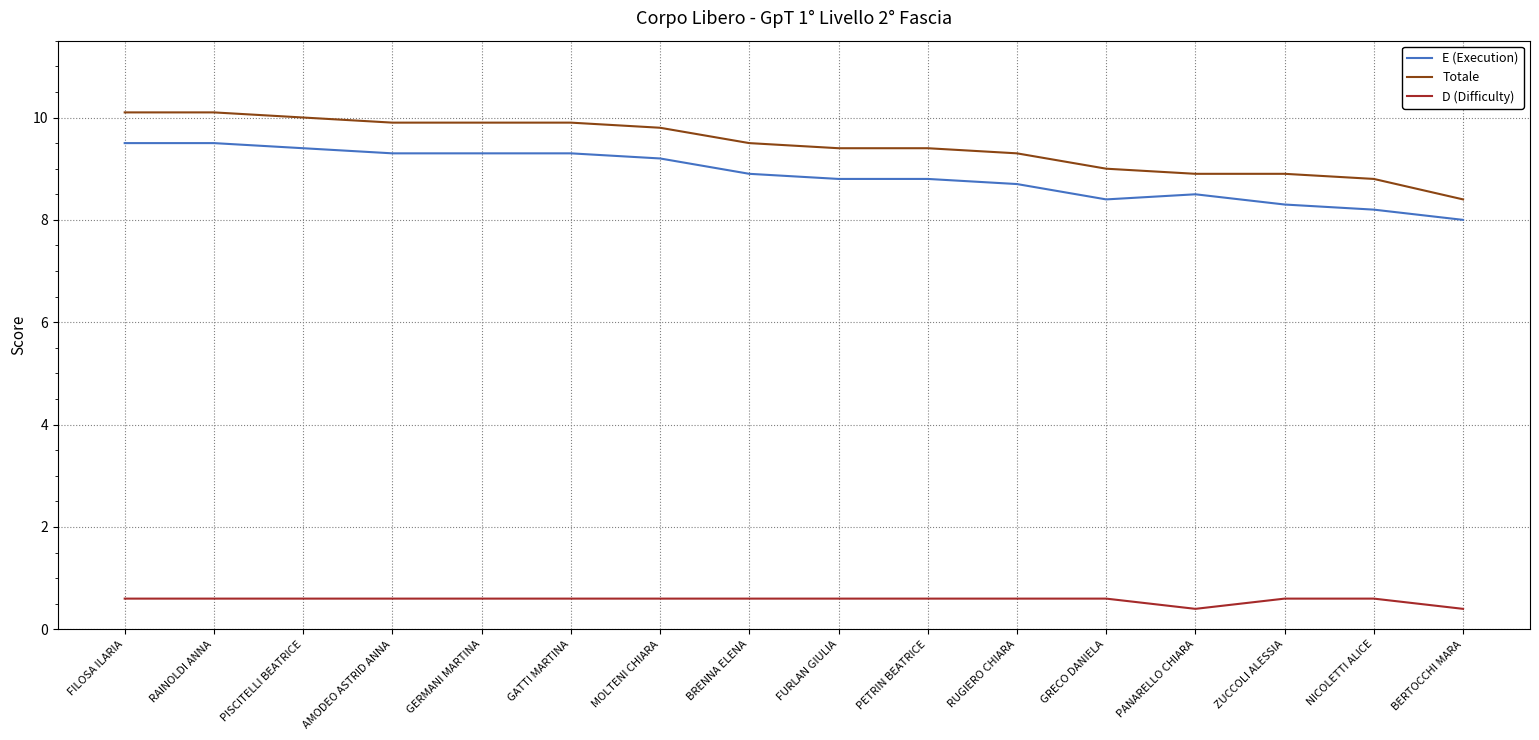

What is the lowest value of the D (Difficulty) series?

0.4